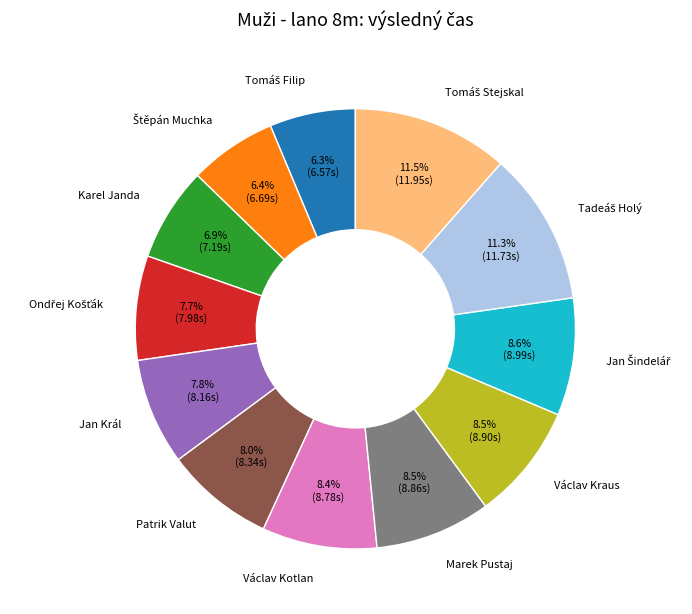

What is the ratio of the value at Patrik Valut to the value at Jan Král?

1.0